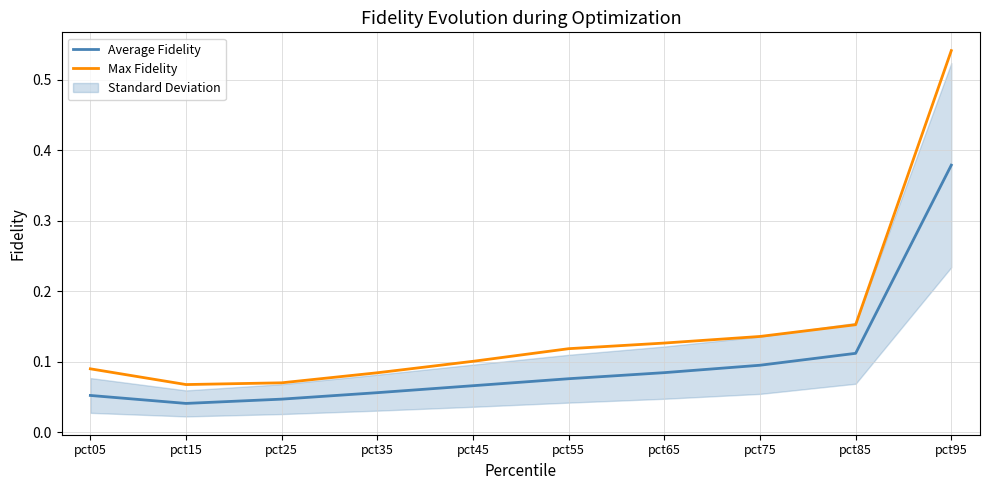

How many lines are shown in the chart?

2